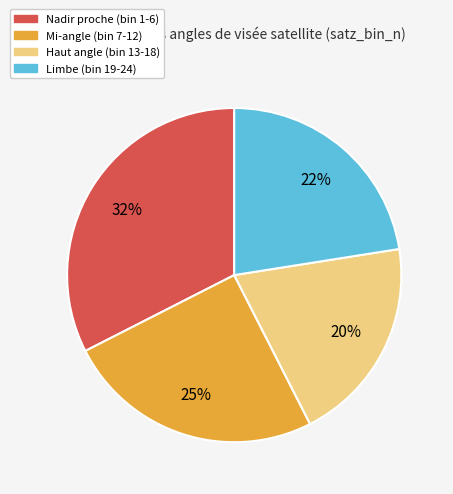

Is there a majority slice in this chart?

No